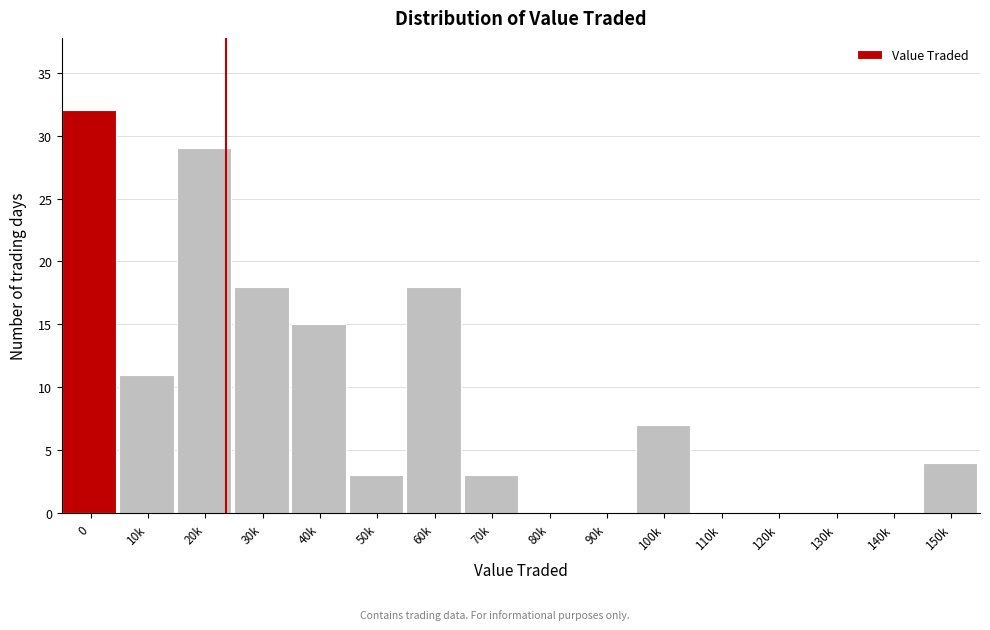

Reading left to right, list all the values displayed in this chart.

0=32	10k=11	20k=29	30k=18	40k=15	50k=3	60k=18	70k=3	80k=0	90k=0	100k=7	110k=0	120k=0	130k=0	140k=0	150k=4